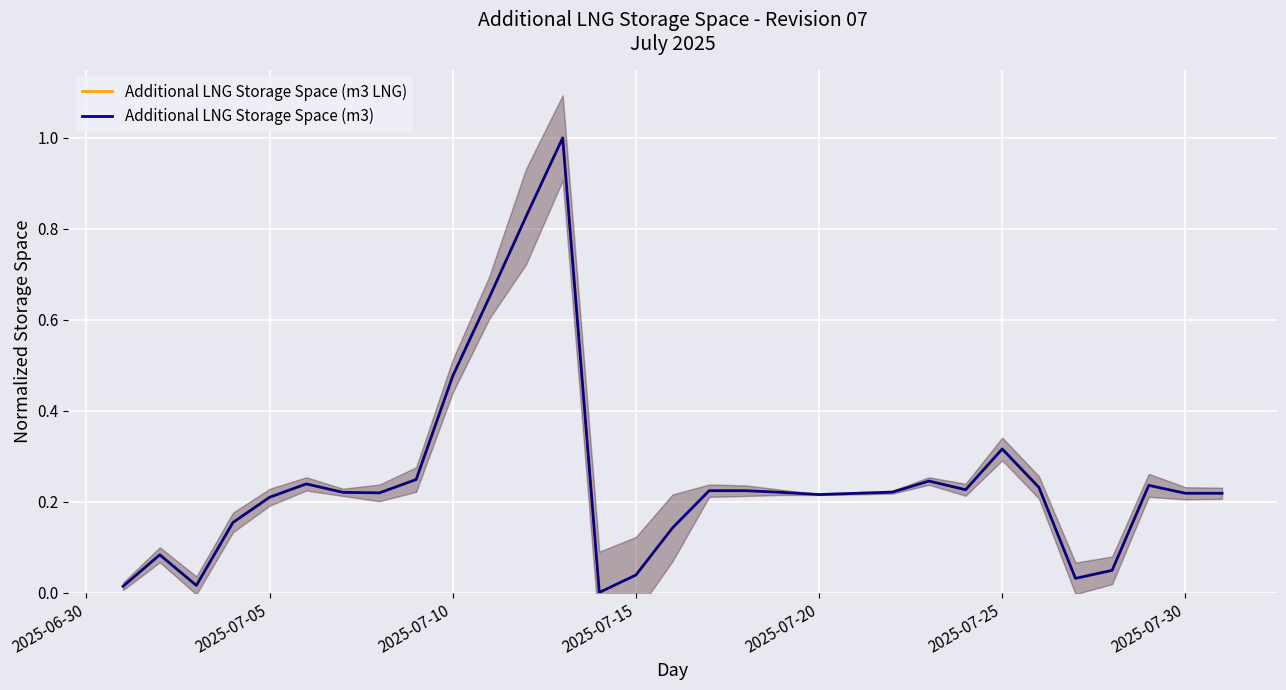

How many lines are shown in the chart?

2